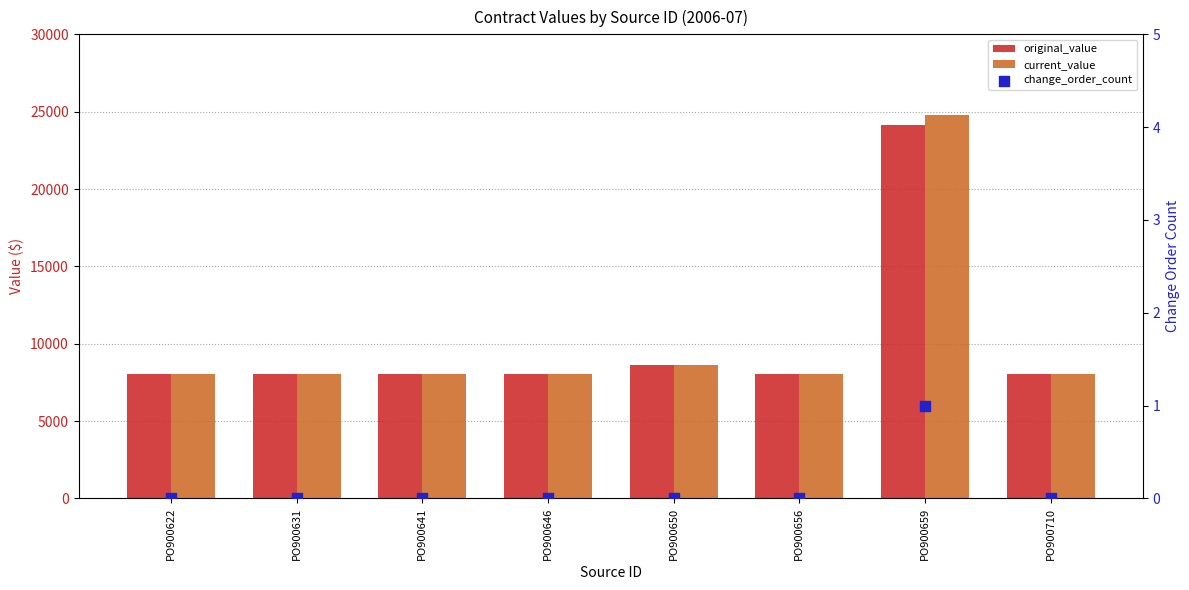

Which series reaches the minimum Y coordinate?

change_order_count